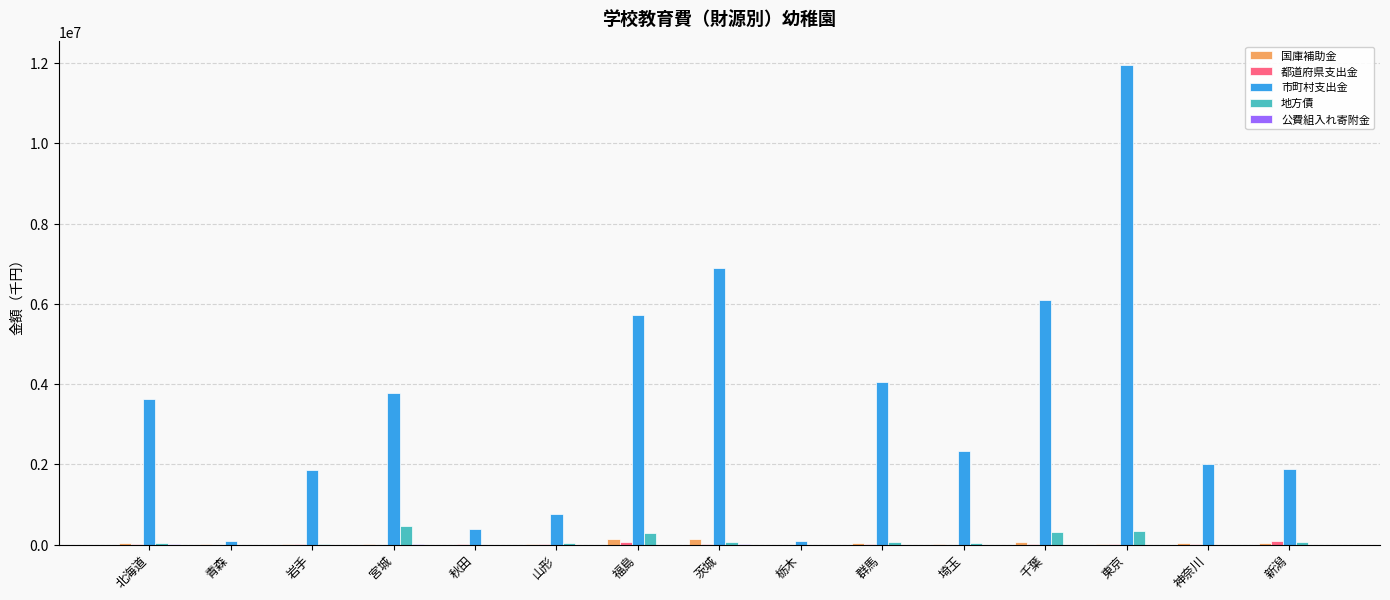

Which series changed the most between 北海道 and 福島?

市町村支出金